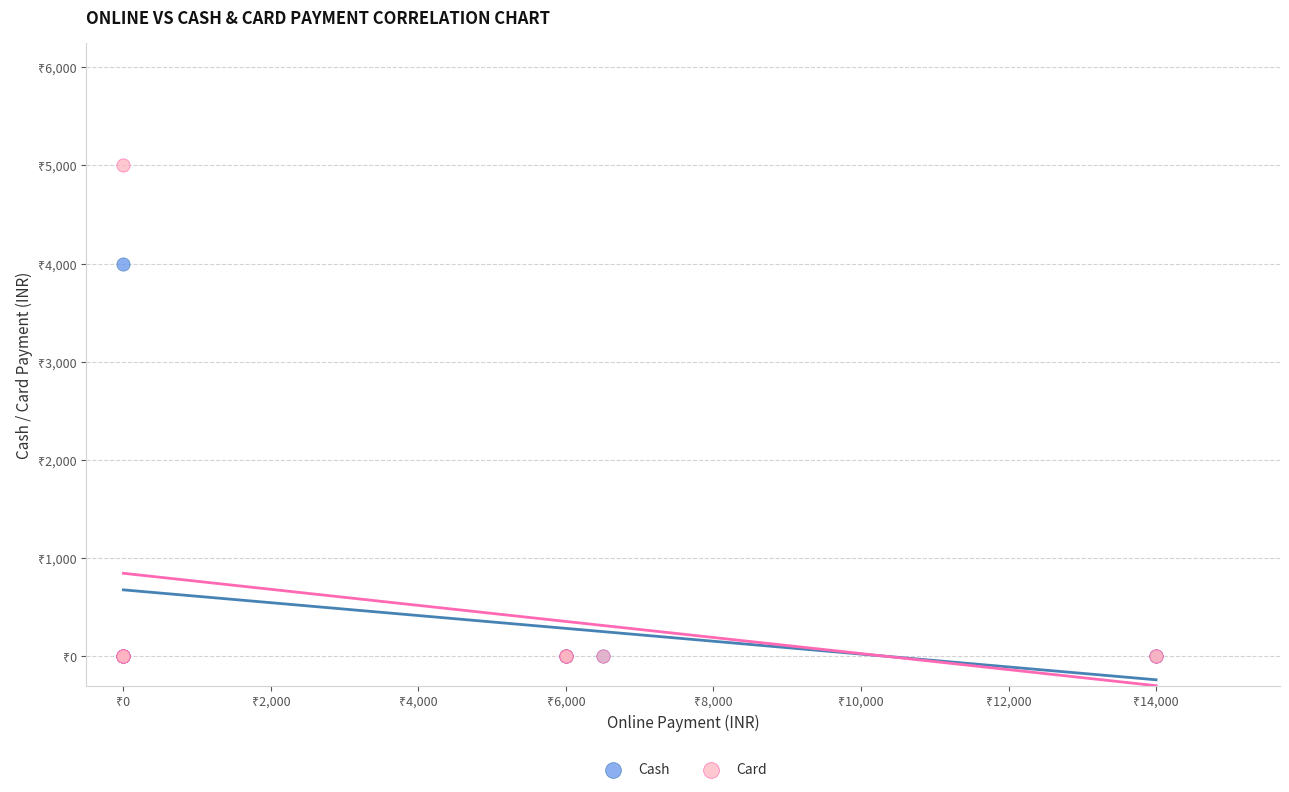

Which series contains the highest Y value?

Card